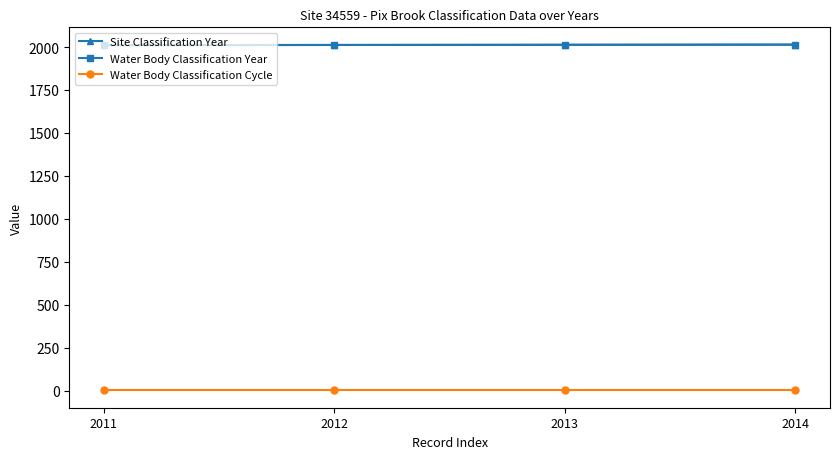

What is the sum of all Water Body Classification Year values?

8050